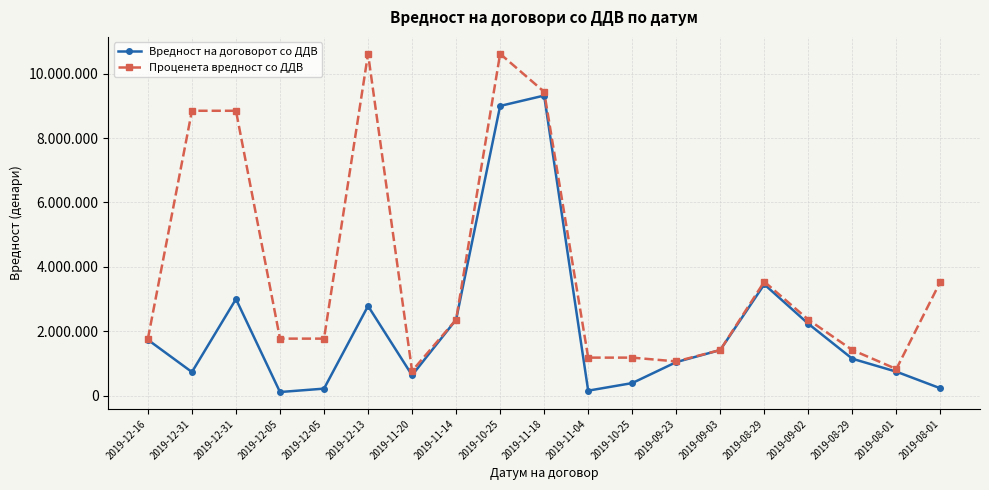

True or false: Вредност на договорот со ДДВ and Проценета вредност со ДДВ intersect in this chart.

False